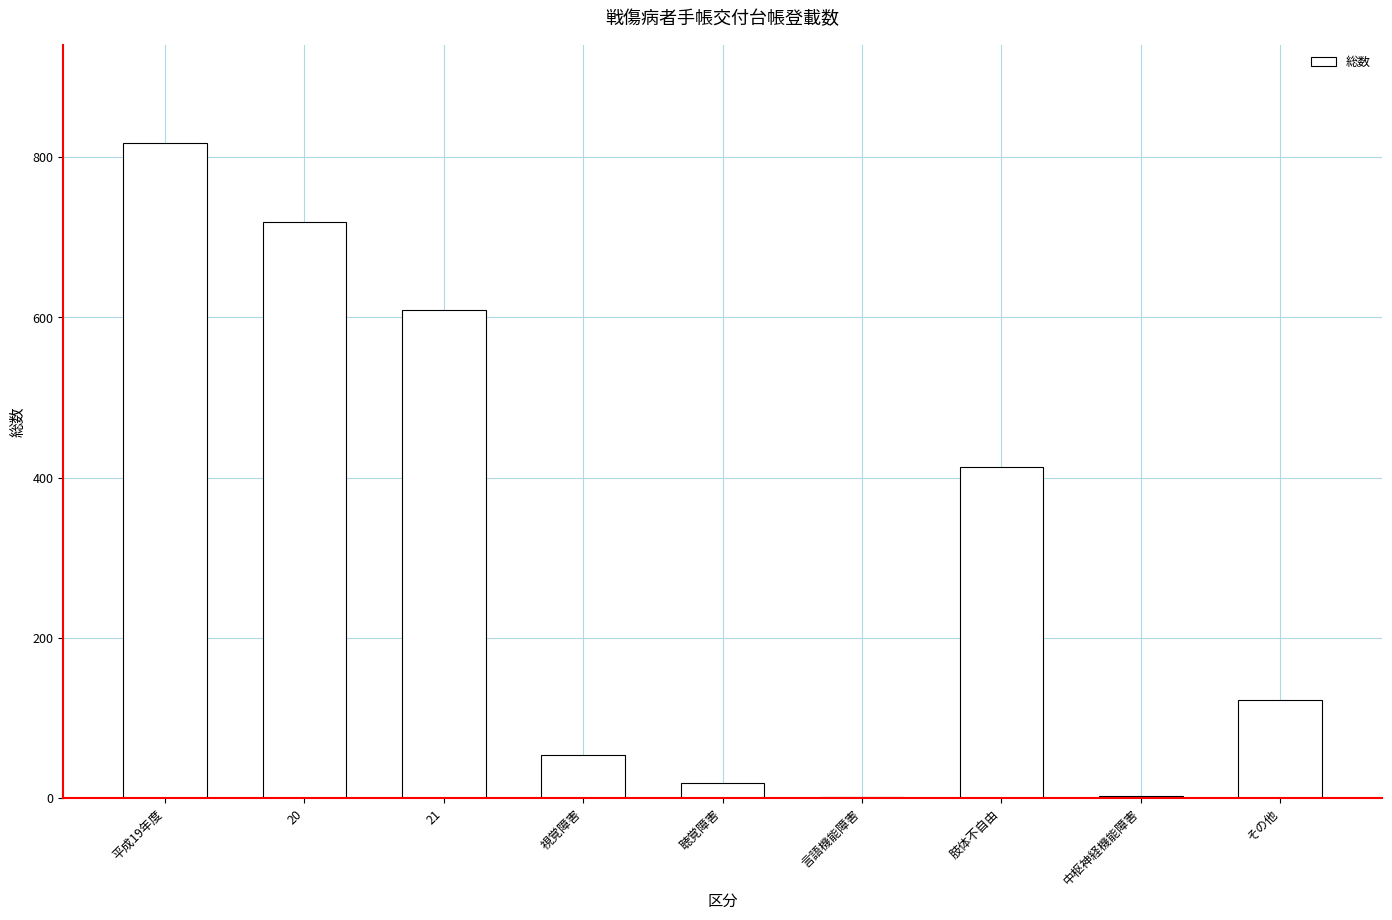

At which label is the value closest to 409?

肢体不自由